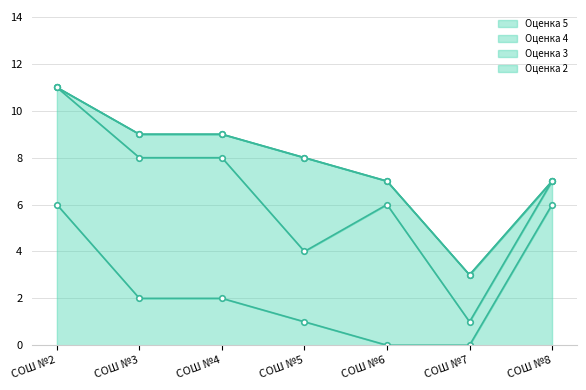

Does the chart display data point markers on the line(s)?

Yes